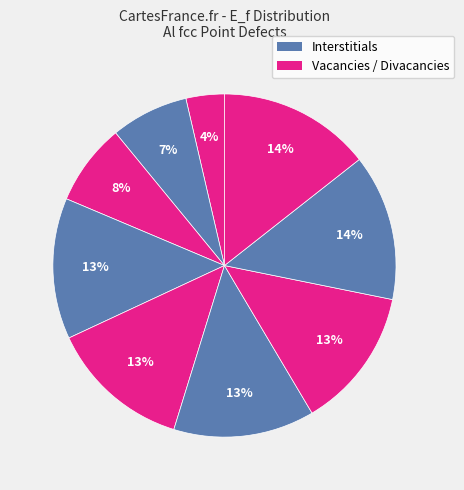

To the nearest percent, what is the difference between the largest and smallest slice percentages?

11%